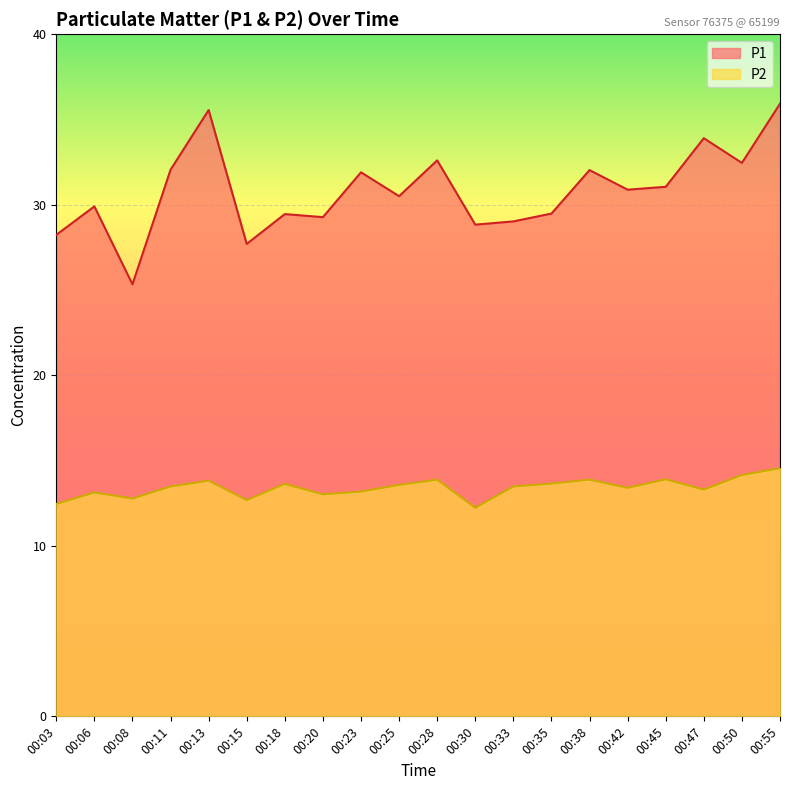

What is the maximum value shown in the chart?

35.9